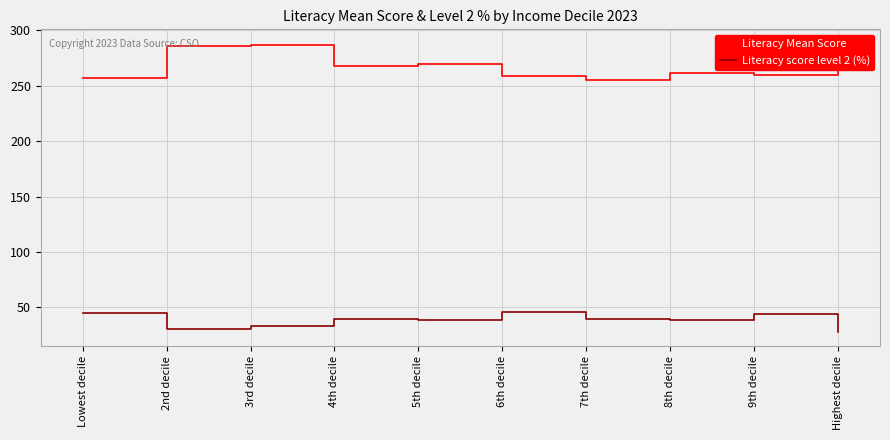

True or false: Literacy Mean Score and Literacy score level 2 (%) cross at least once.

False